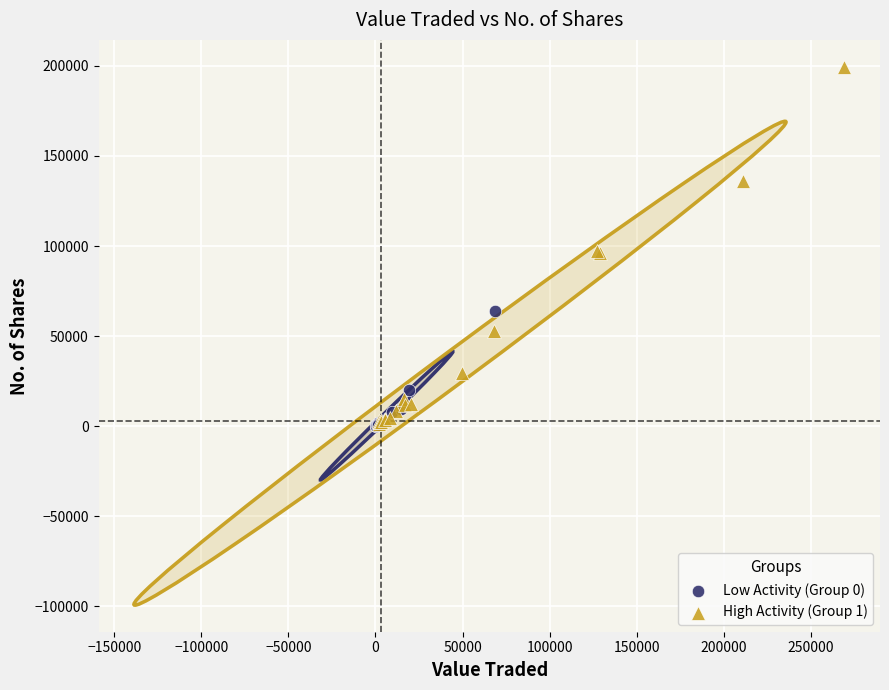

Which series contains the highest Y value?

High Activity (Group 1)